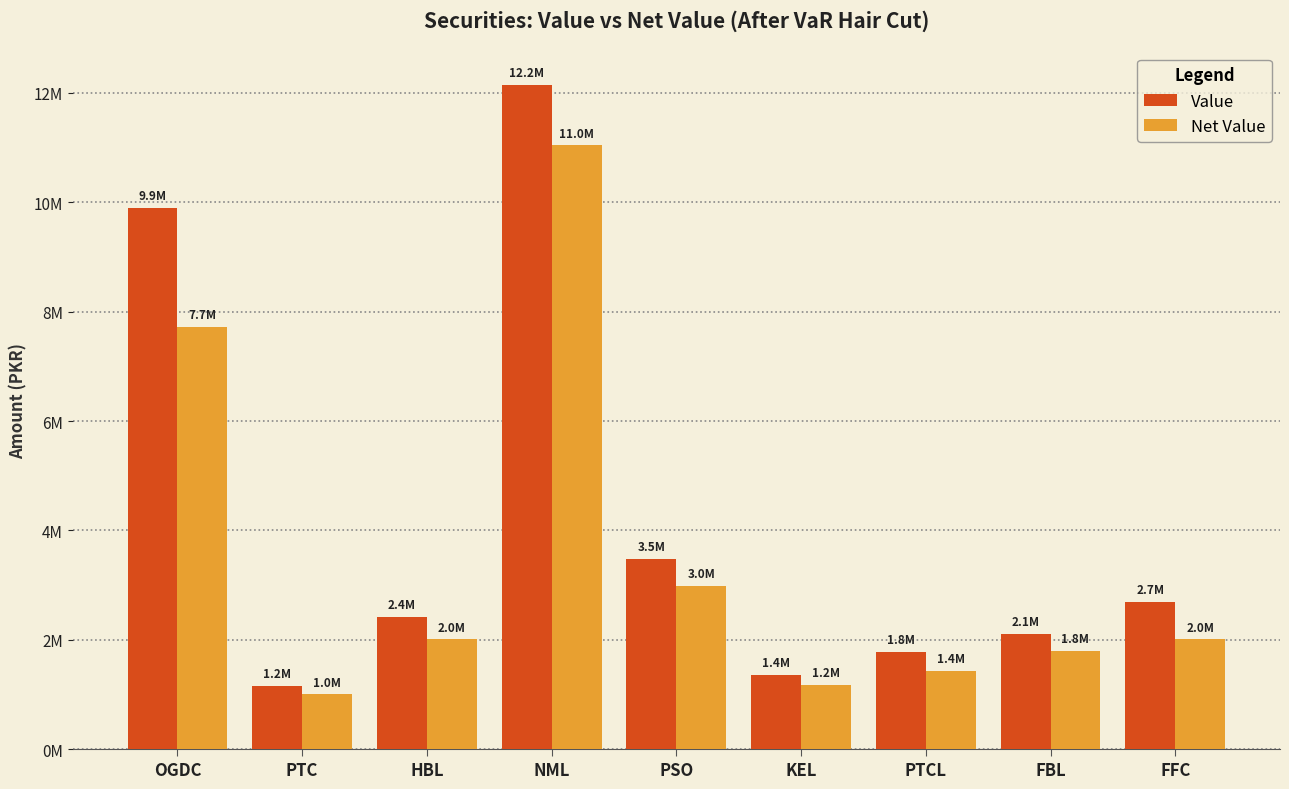

What value does the Value series have at PTCL?

1782000